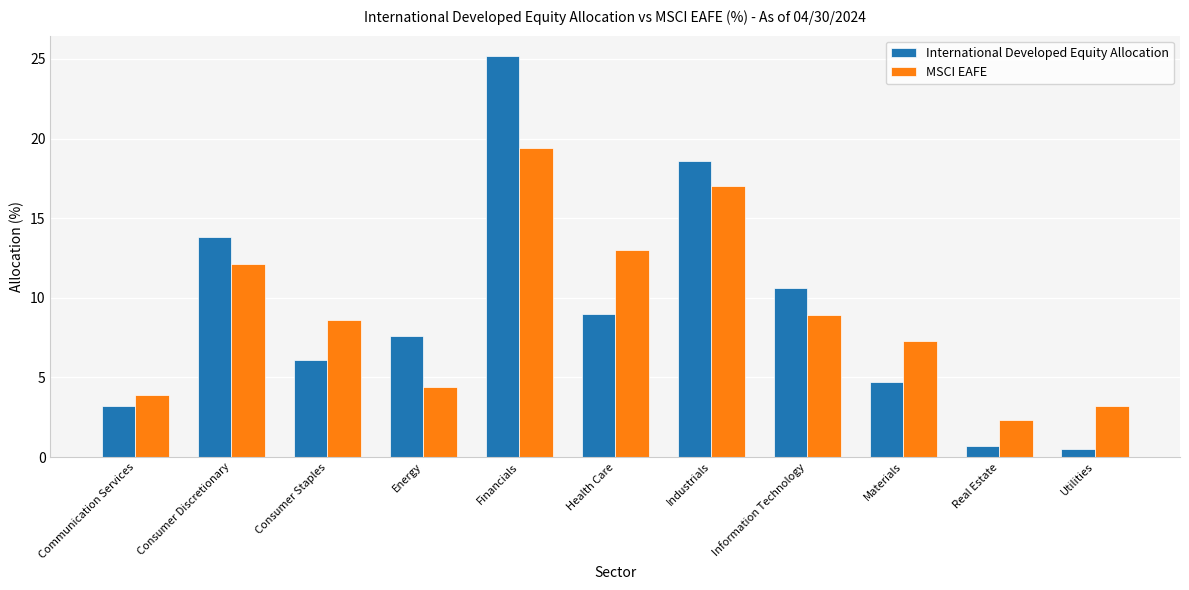

Is the value of International Developed Equity Allocation at Energy greater than the value of MSCI EAFE at Health Care?

No